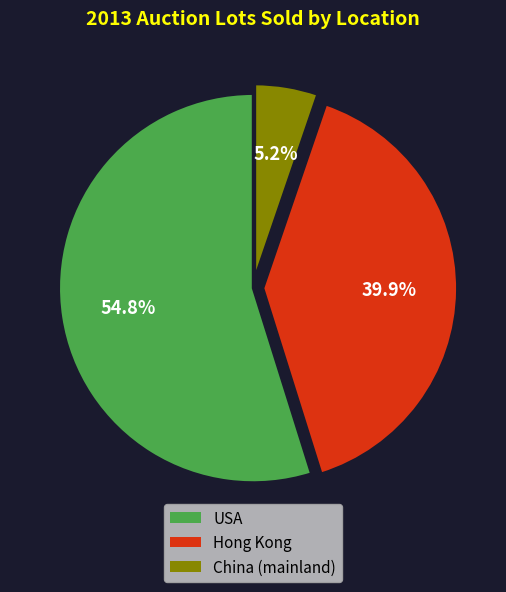

Which slice is the smallest?

China (mainland)